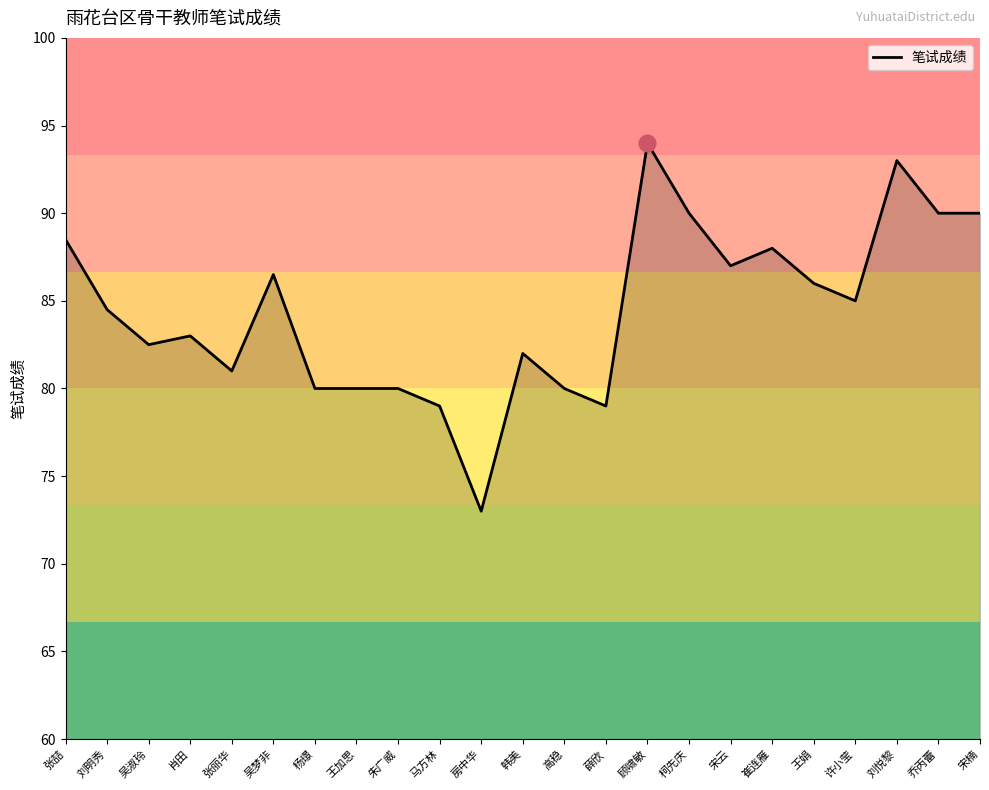

Is it true that the value at 张喆 is 137.6?

False